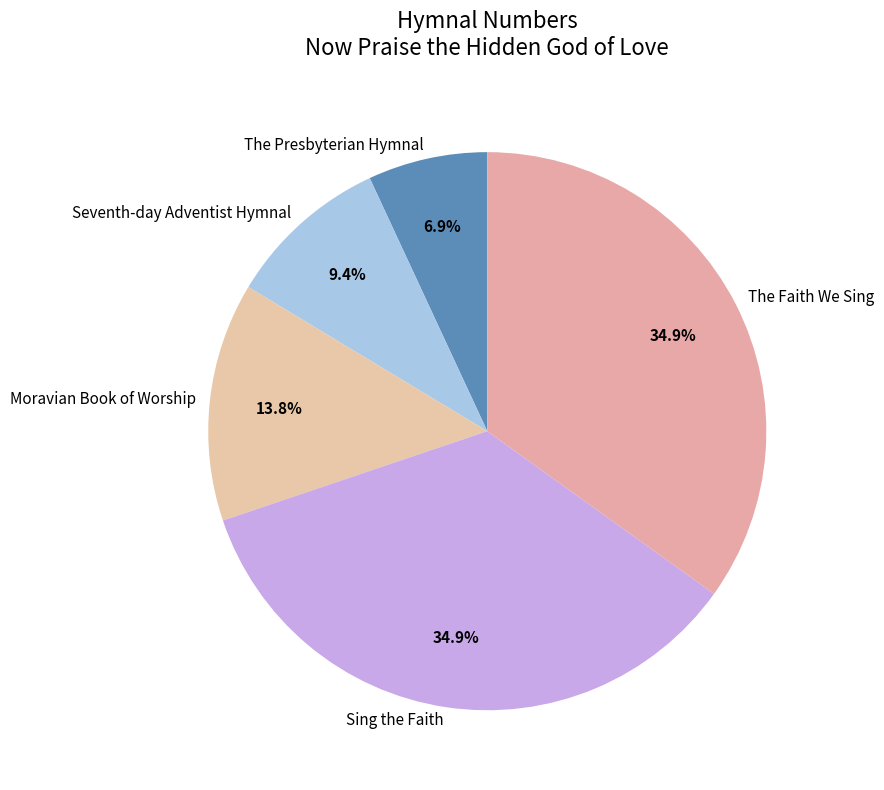

What is the smallest slice in the pie chart?

The Presbyterian Hymnal